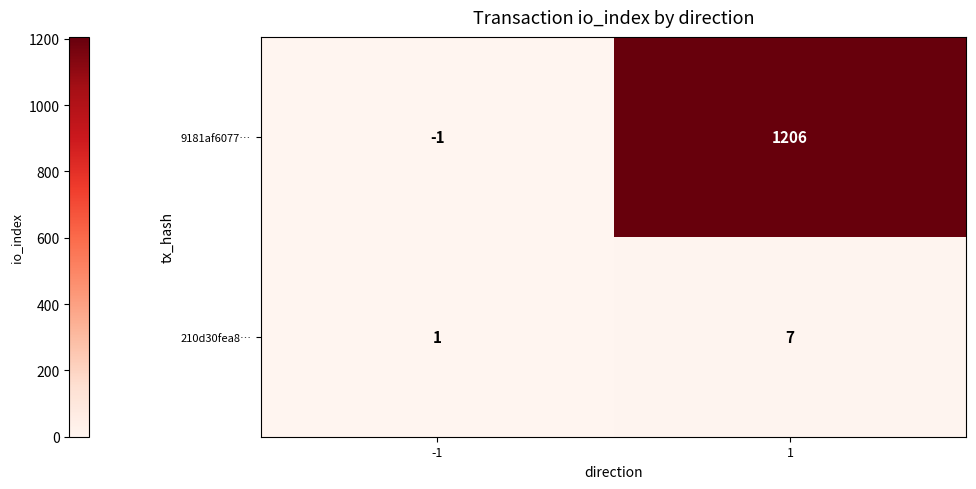

Reading left to right, transcribe all the data shown in this chart.

9181af6077…: -1	1206
210d30fea8…: 1	7